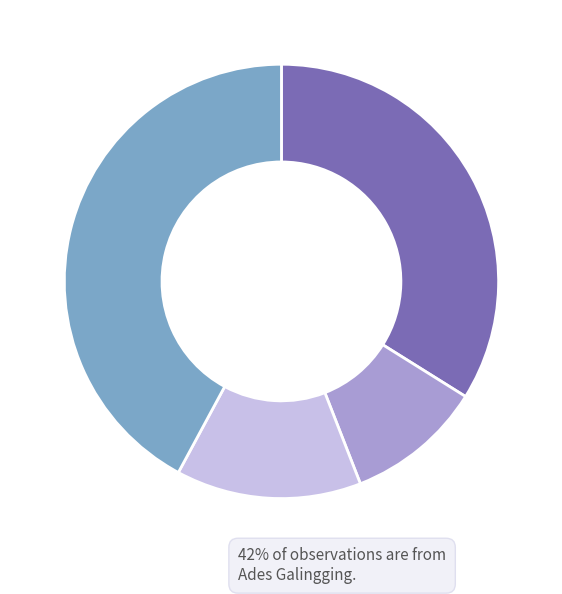

Is there any slice that represents more than half of the pie?

No